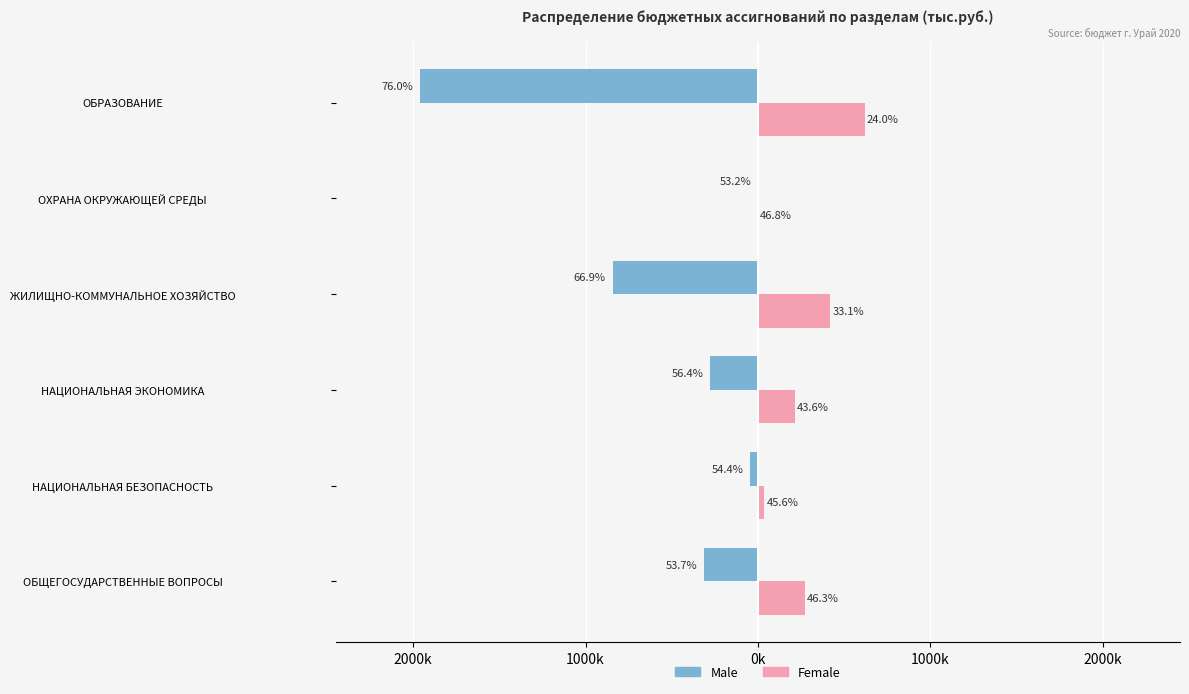

What is the value of the Female bar at the 5th from the left?

215503.9